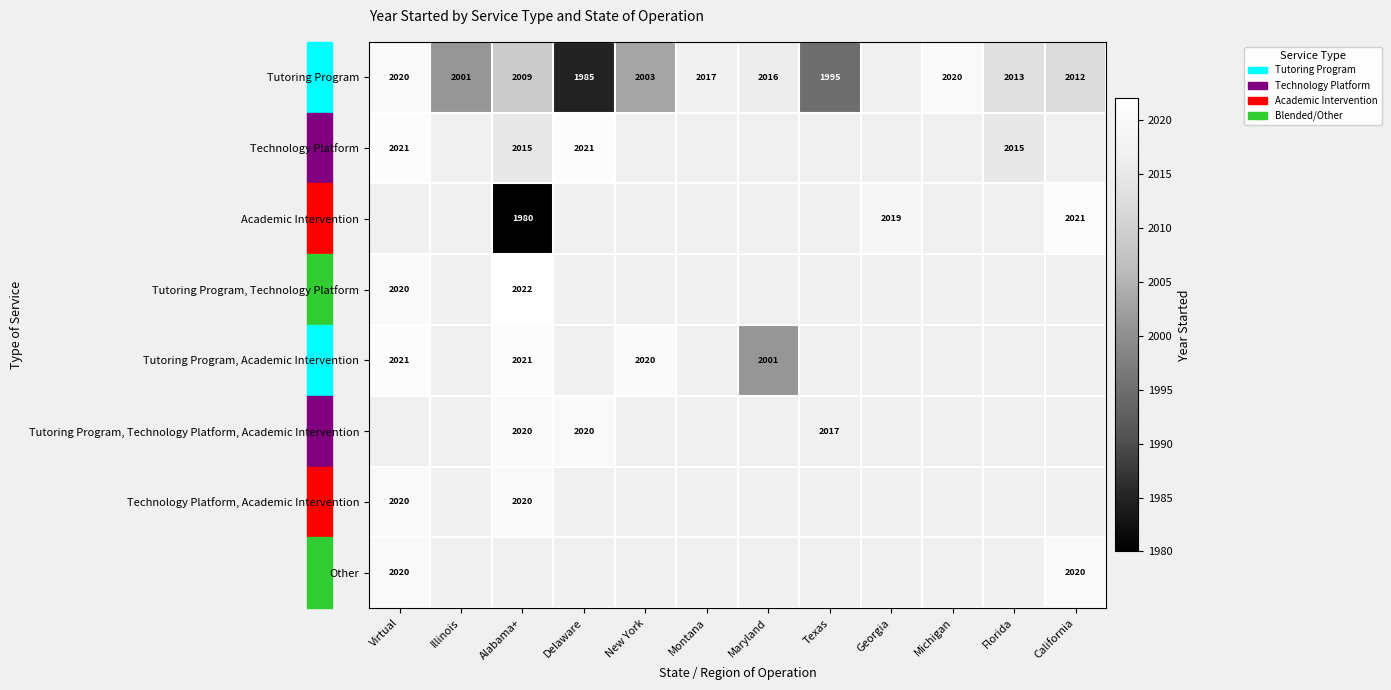

Count the number of categories in the chart.

12